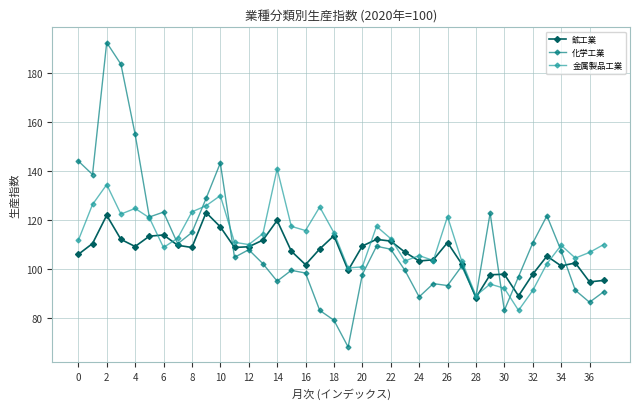

What is the minimum value shown in the chart?

68.3